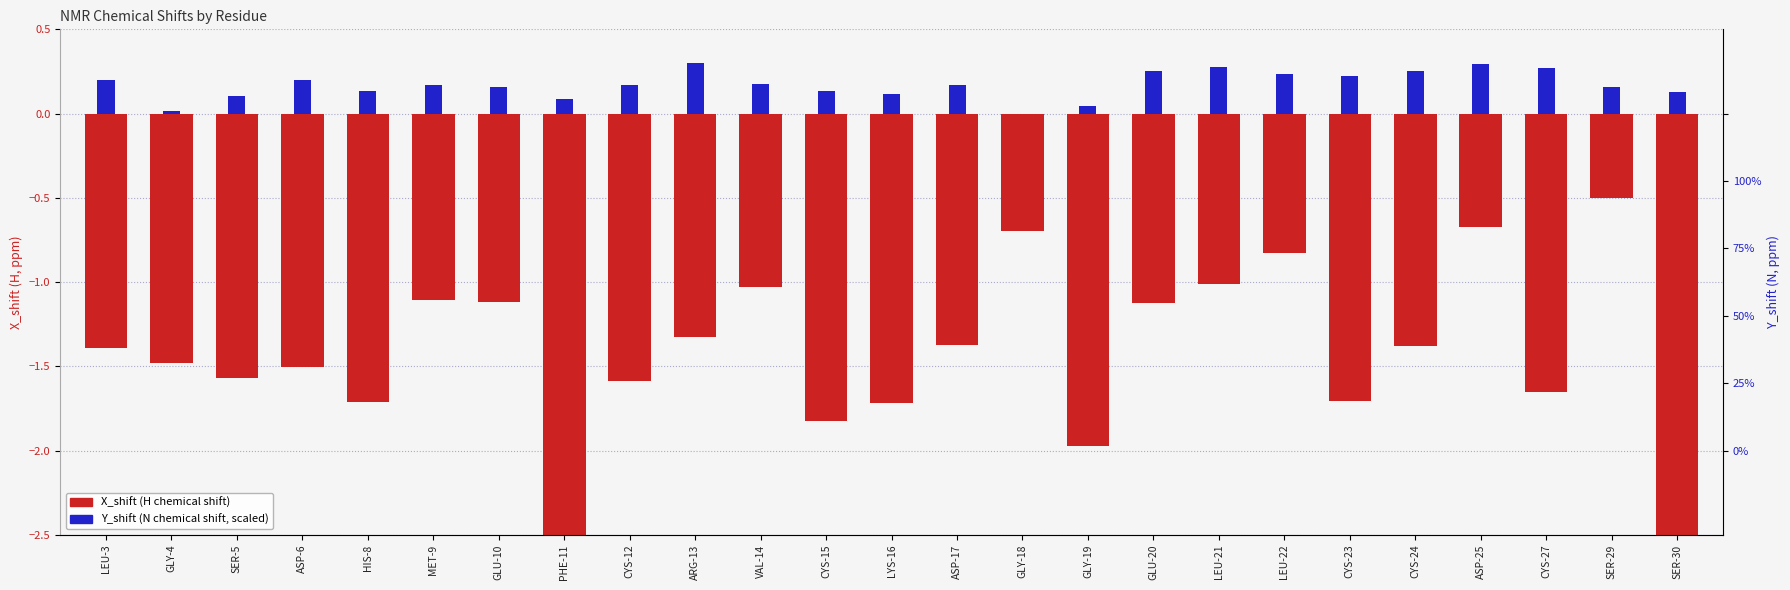

Rank the categories by X_shift (H chemical shift) value from highest to lowest.

SER-29, ASP-25, GLY-18, LEU-22, LEU-21, VAL-14, MET-9, GLU-10, GLU-20, ARG-13, ASP-17, CYS-24, LEU-3, GLY-4, ASP-6, SER-5, CYS-12, CYS-27, CYS-23, HIS-8, LYS-16, CYS-15, GLY-19, SER-30, PHE-11